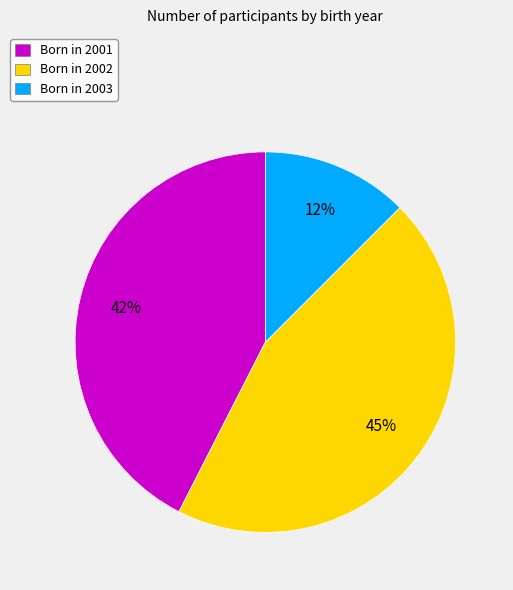

How many segments does this pie chart have?

3